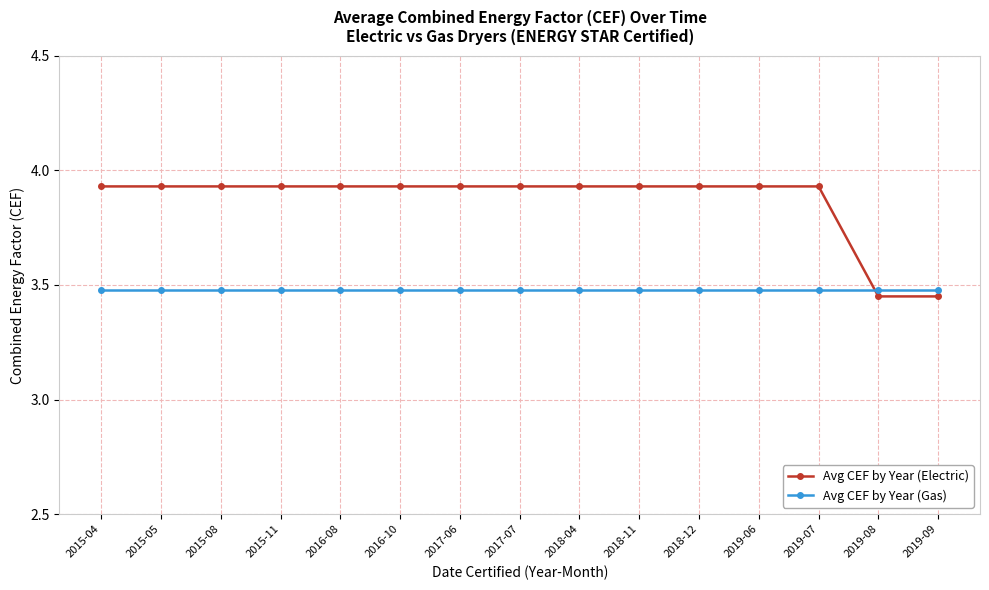

Which series has the largest total across all categories?

Avg CEF by Year (Electric)